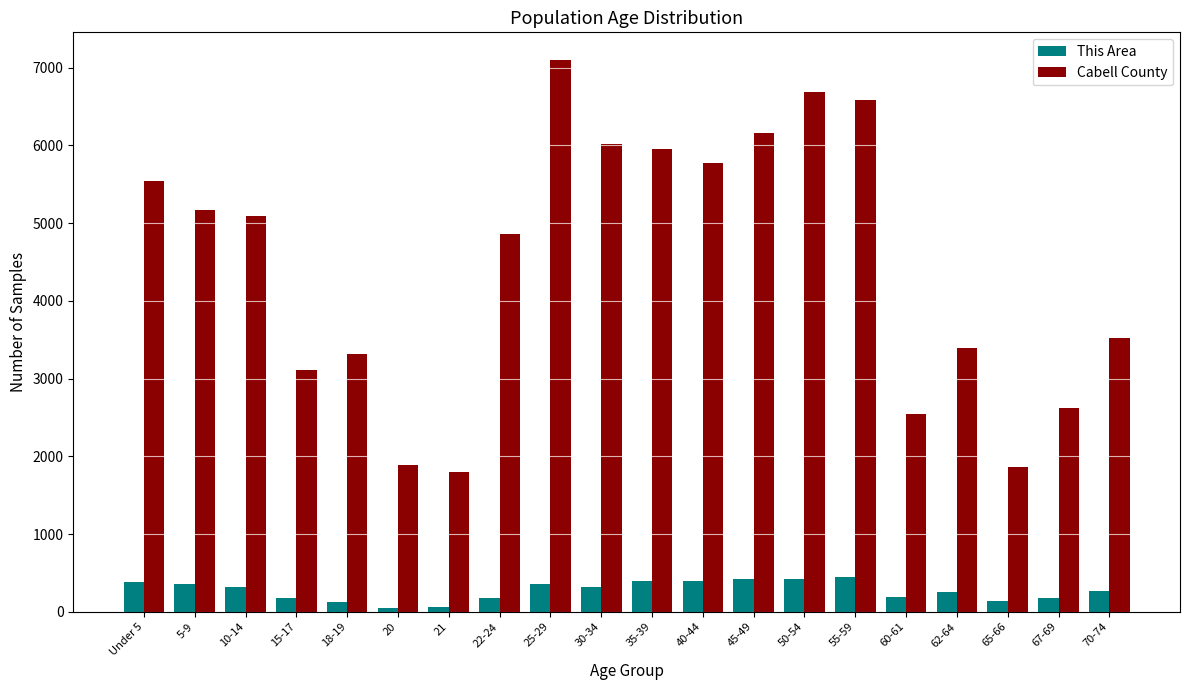

Where is Cabell County nearest to the value 4449?

22-24